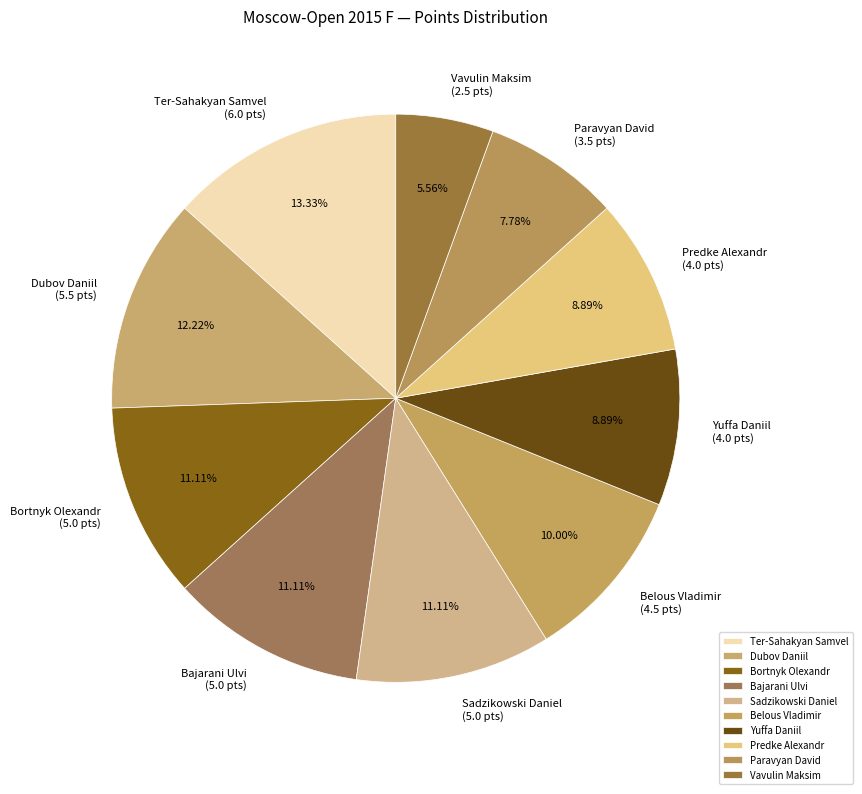

Is the sum of Belous Vladimir and Bortnyk Olexandr greater than half?

No